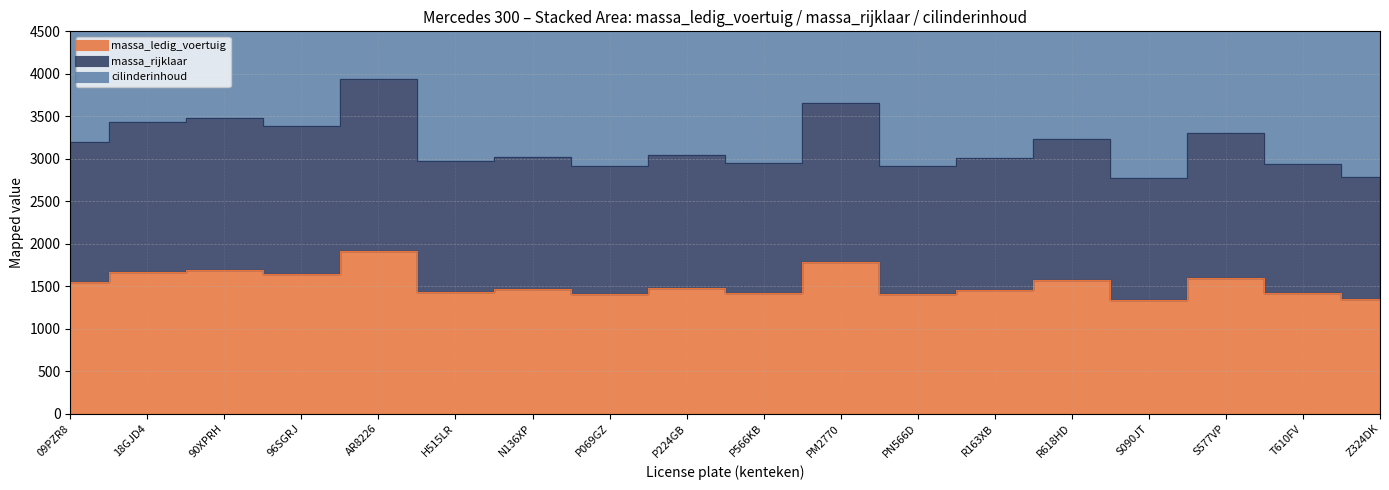

Is it true that massa_ledig_voertuig equals 1434 at H515LR?

True